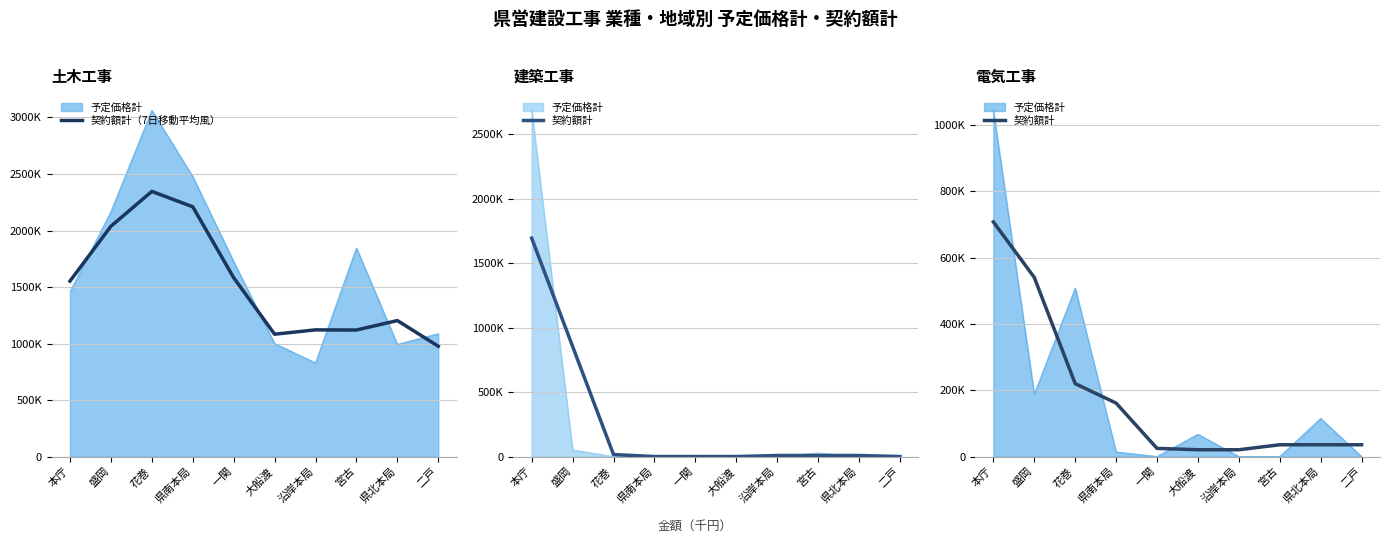

True or false: 契約額計 and 契約額計（7日移動平均風） intersect in this chart.

False